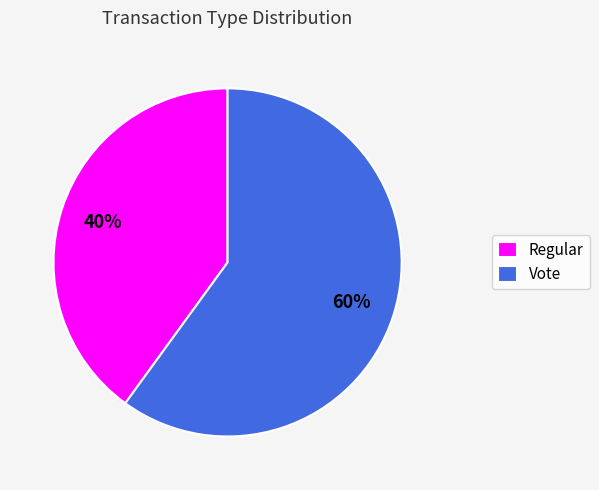

Count the number of slices in the pie.

2